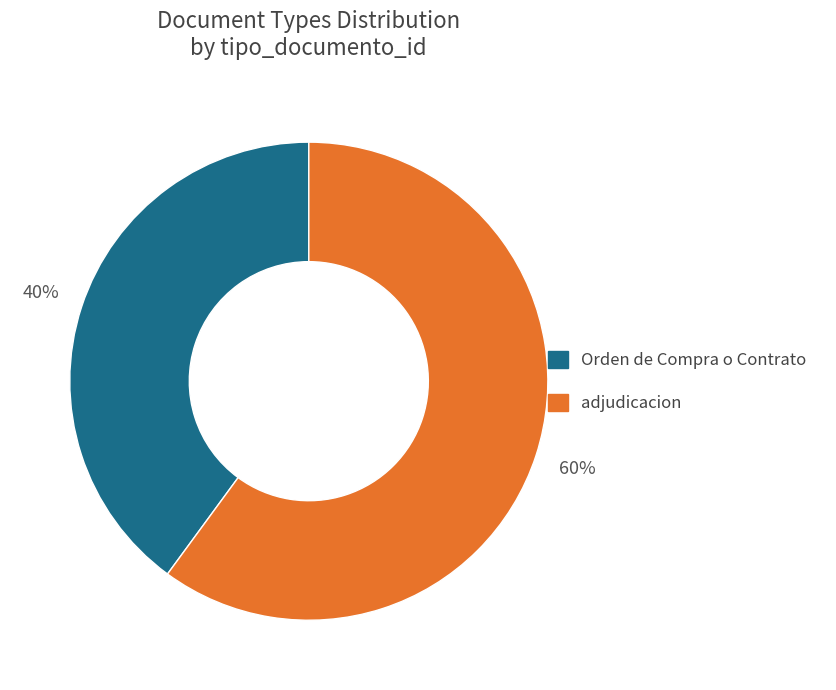

Which category has the smallest portion of the pie?

Orden de Compra o Contrato